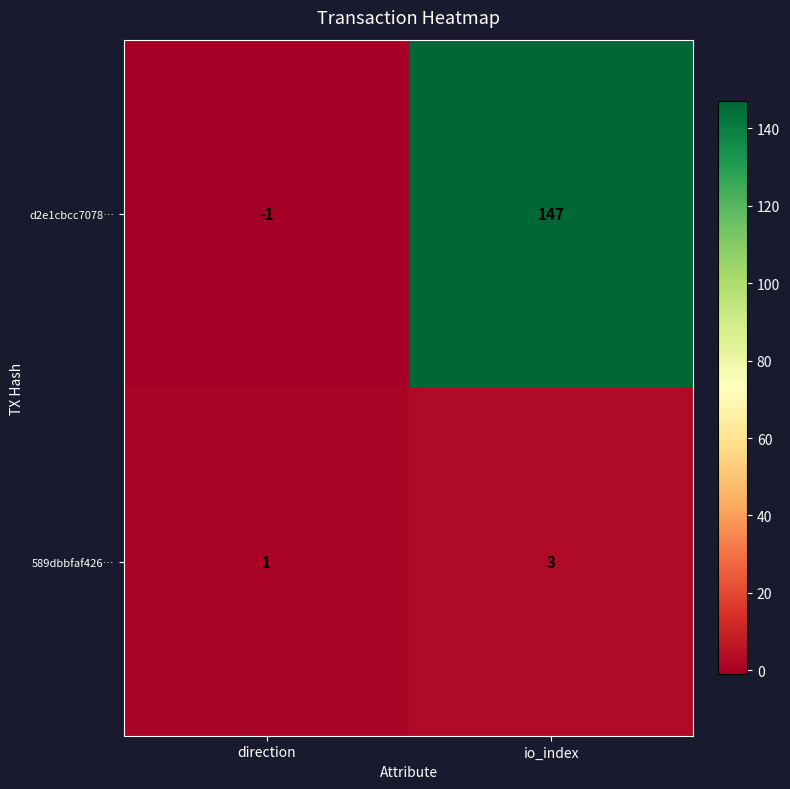

Is it true that 589dbbfaf426… equals 5 at io_index?

False